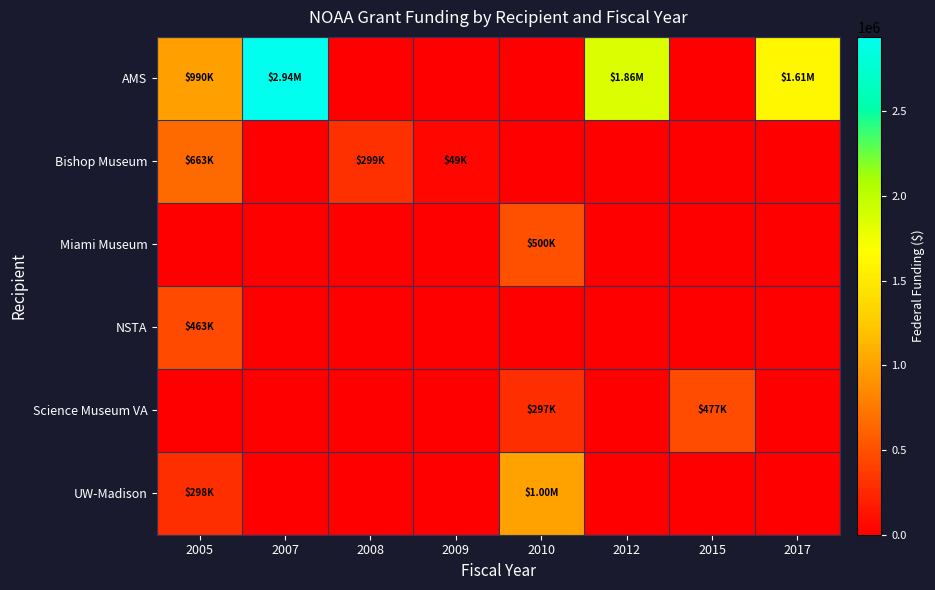

How many data points does each series have?

8